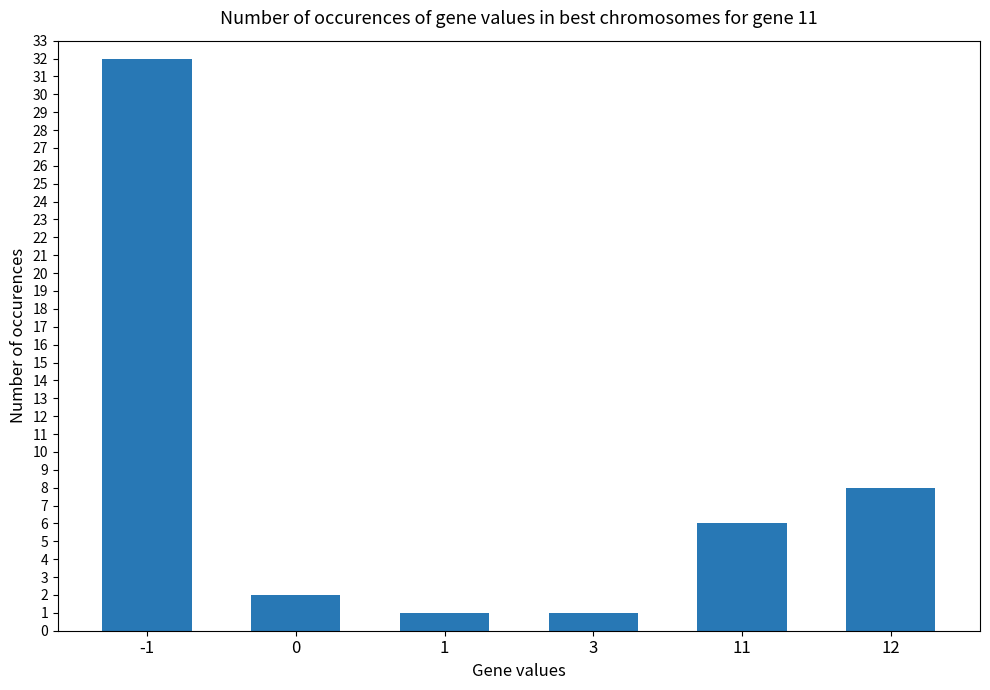

What is the greatest value displayed?

32